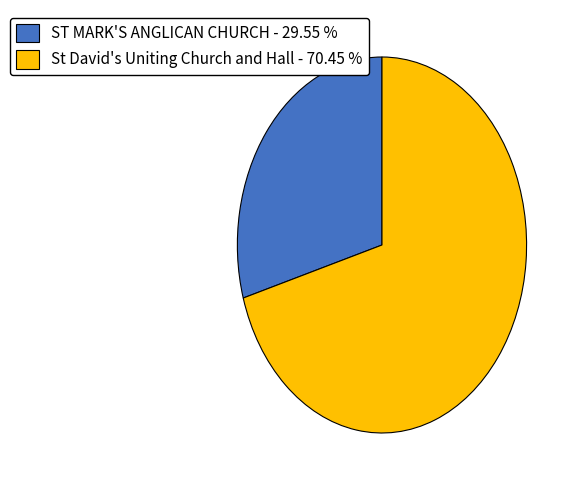

Combined, do ST MARK'S ANGLICAN CHURCH and St David's Uniting Church and Hall account for over 50%?

Yes